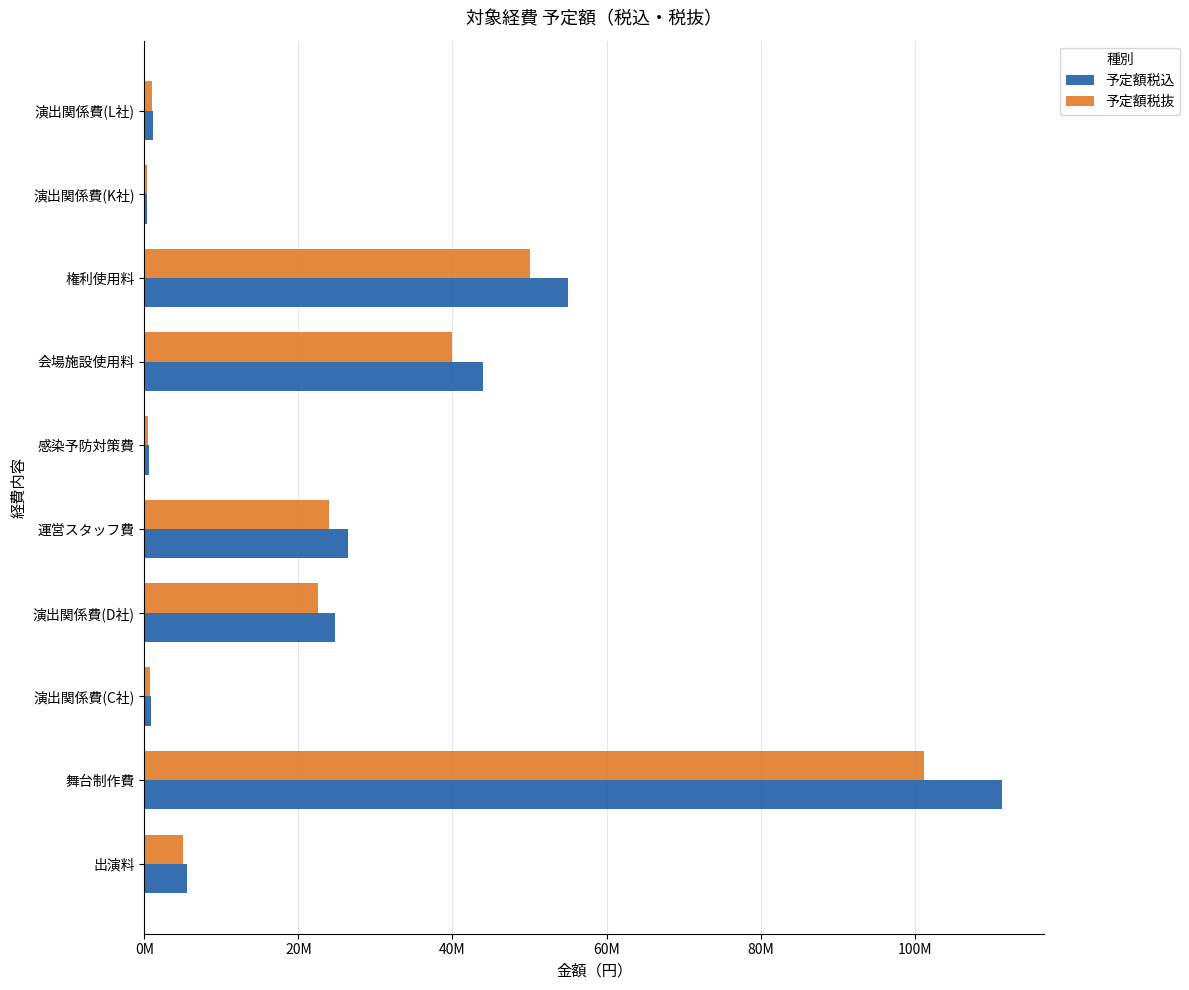

At which category does the chart reach its minimum across all series?

演出関係費(K社)